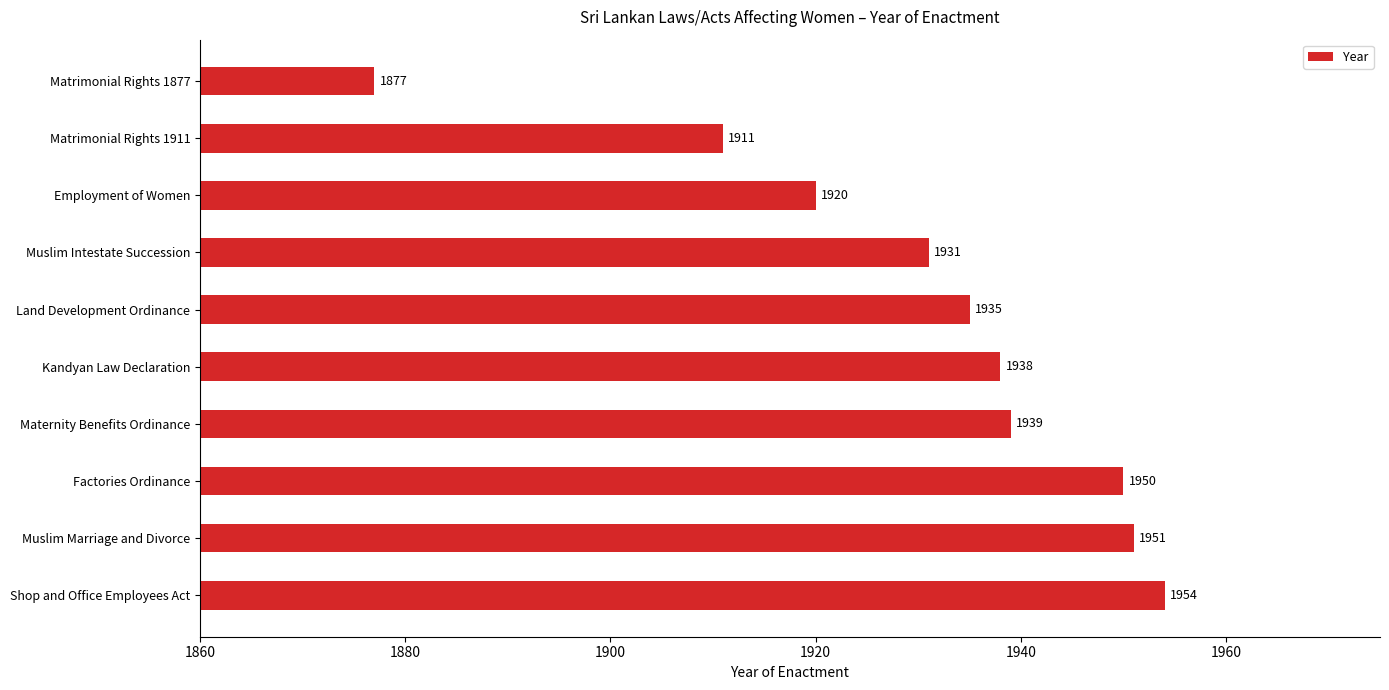

Rank the categories by value from highest to lowest.

Shop and Office Employees Act, Muslim Marriage and Divorce, Factories Ordinance, Maternity Benefits Ordinance, Kandyan Law Declaration, Land Development Ordinance, Muslim Intestate Succession, Employment of Women, Matrimonial Rights 1911, Matrimonial Rights 1877